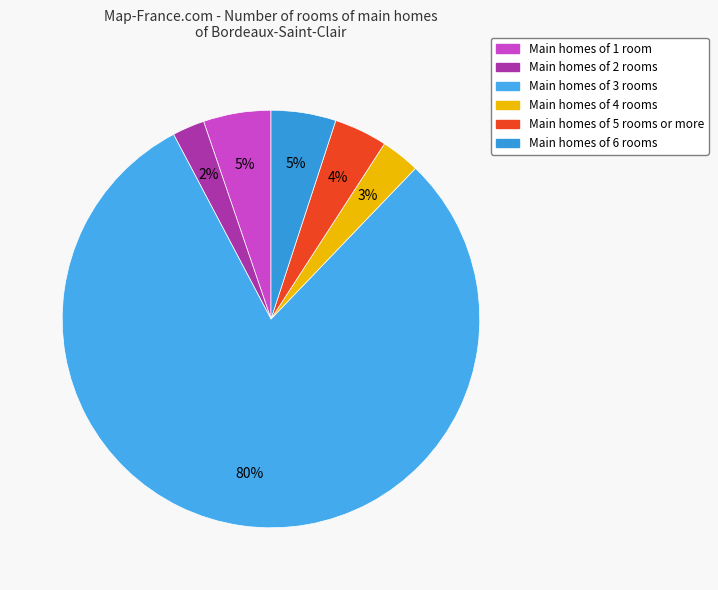

To the nearest percent, what is the average slice percentage?

17%